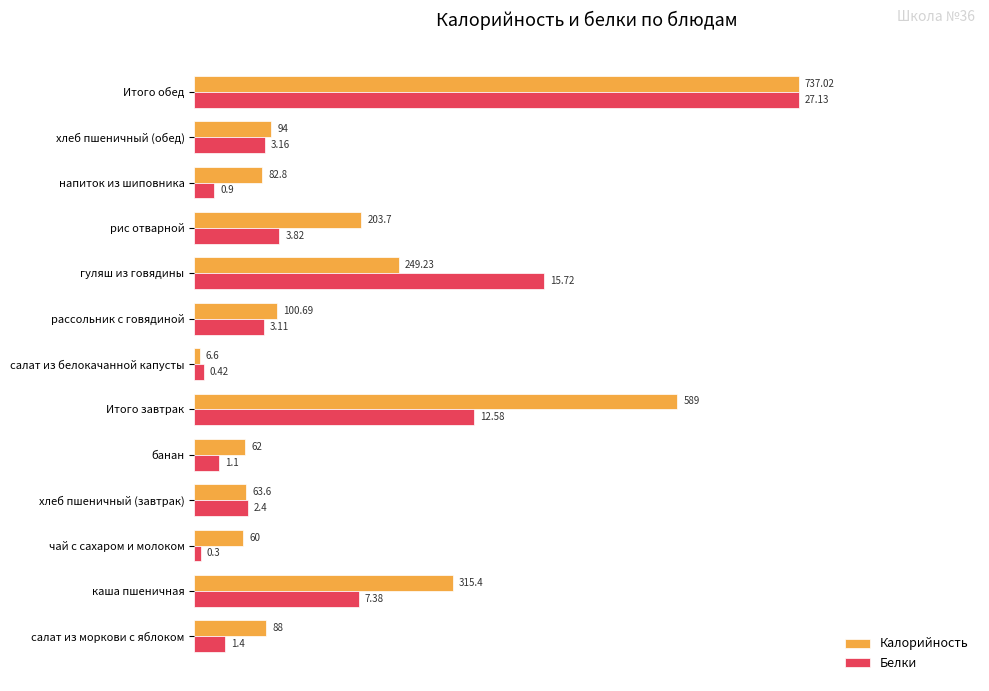

Rank the series by their average value, from highest to lowest.

Калорийность, Белки